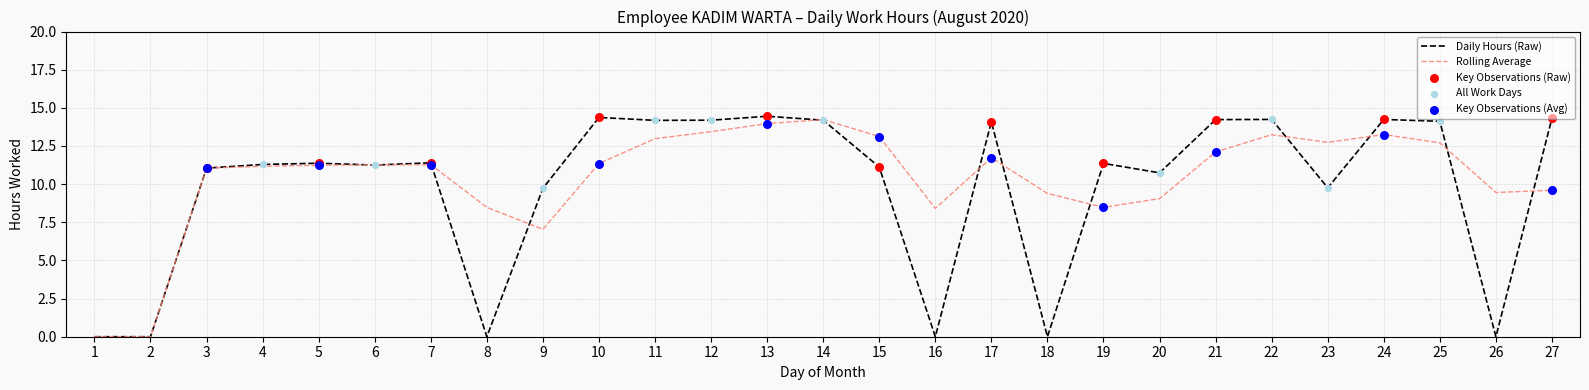

What is the total value across all series at 23?

22.5